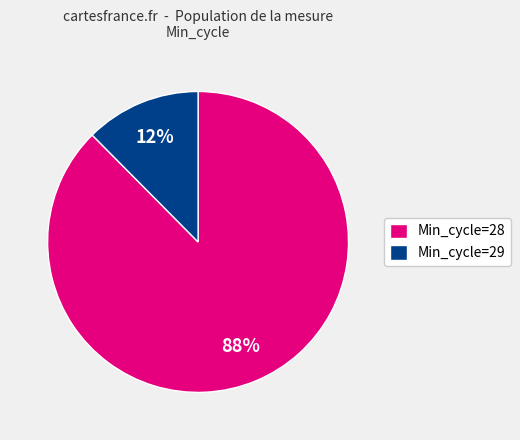

True or false: Min_cycle=29 accounts for 19% of the total.

False